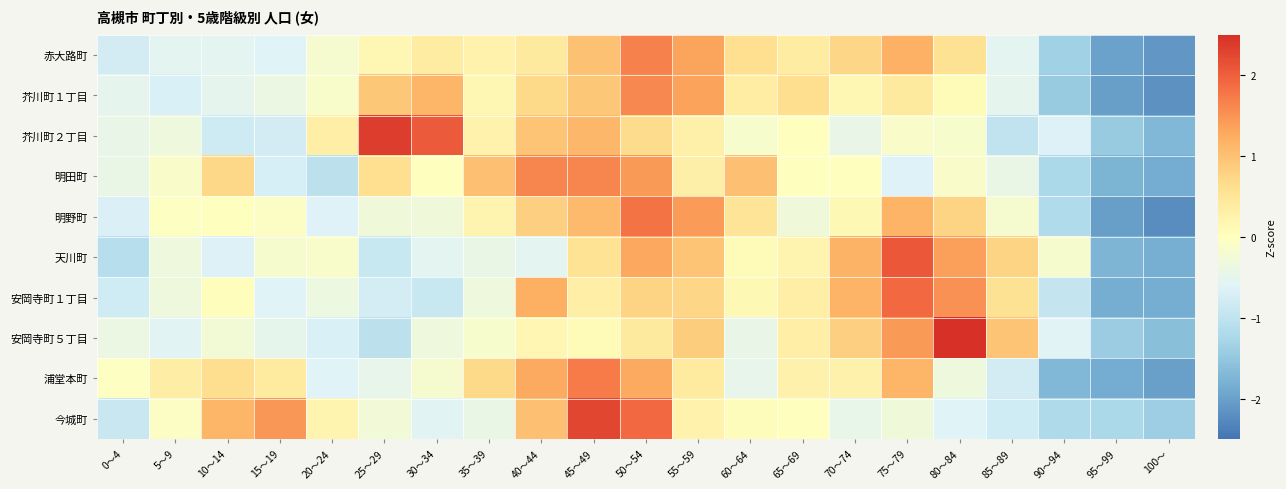

What is the maximum value shown in the chart?

2.9